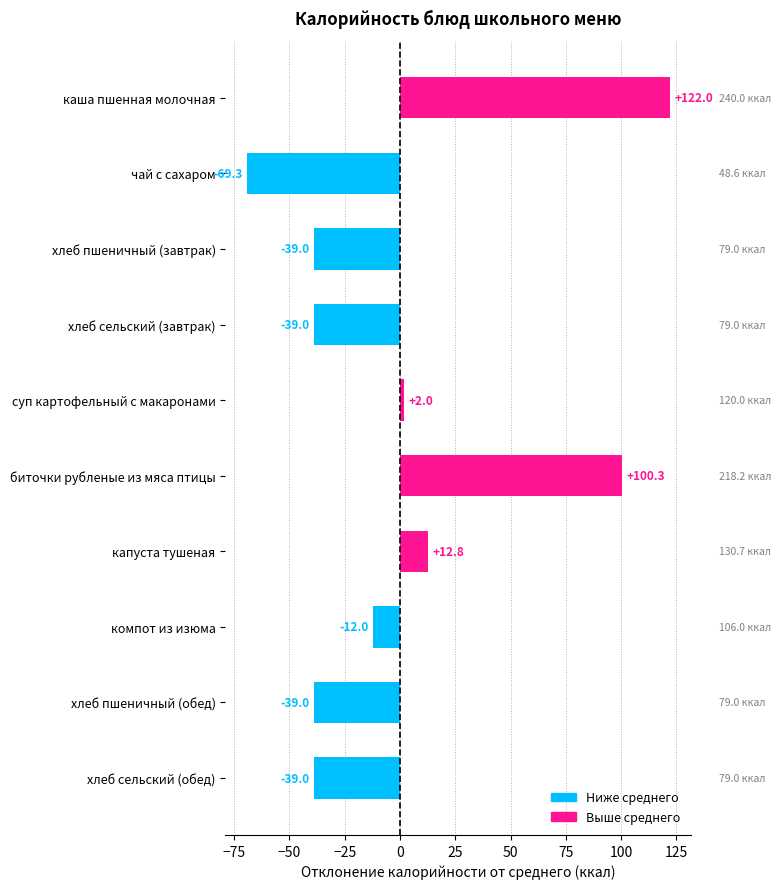

At which category does the chart reach its minimum across all series?

чай с сахаром